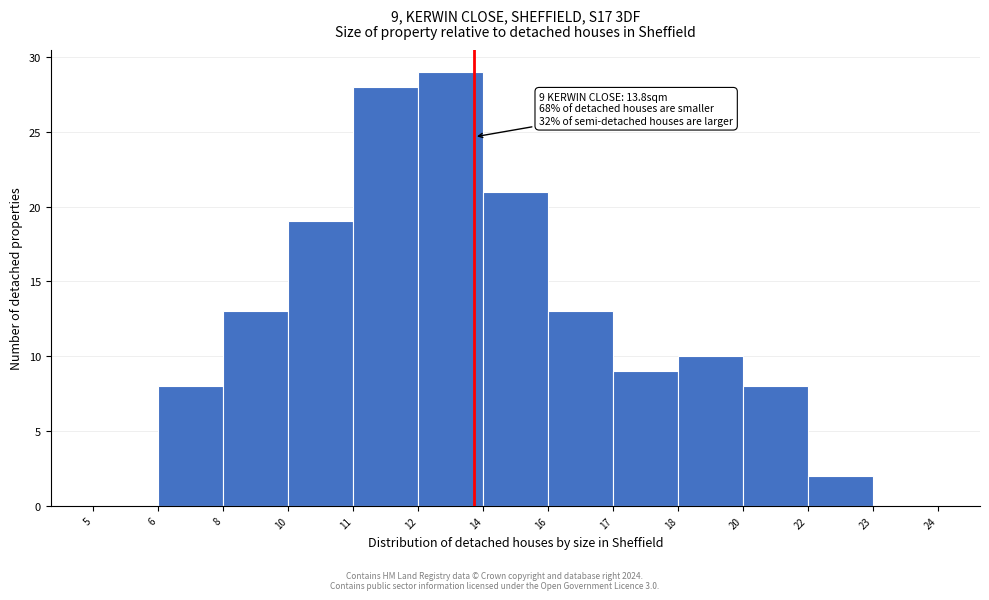

Reading left to right, transcribe all the data shown in this chart.

5=0	6=8	8=13	10=19	11=28	12=29	14=21	16=13	17=9	18=10	20=8	22=2	23=0